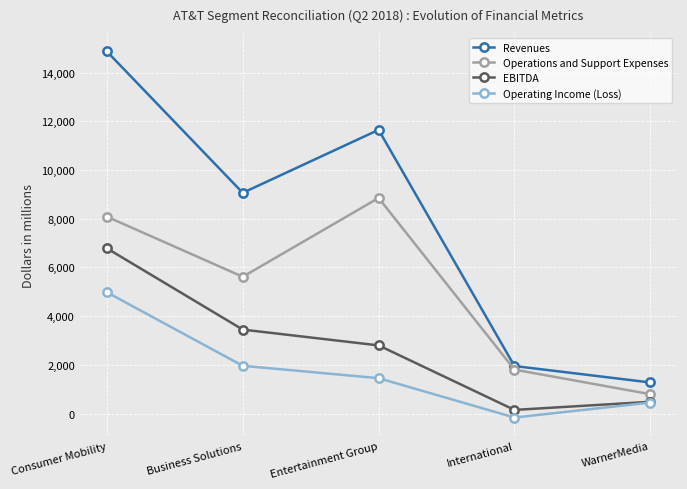

What is the approximate value of EBITDA at International, to the nearest 10?

150